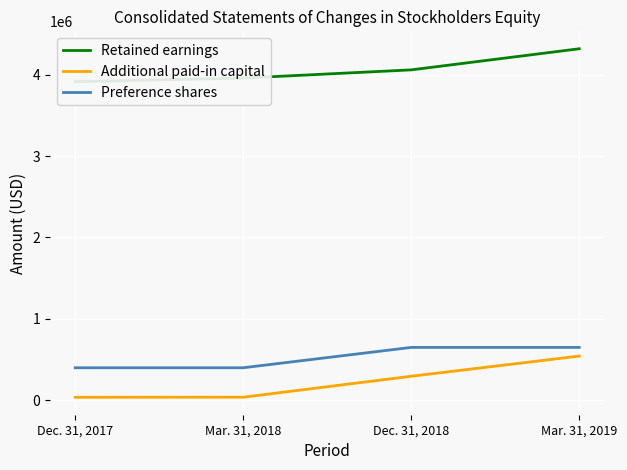

List the series in order of their peak value, highest first.

Retained earnings, Preference shares, Additional paid-in capital